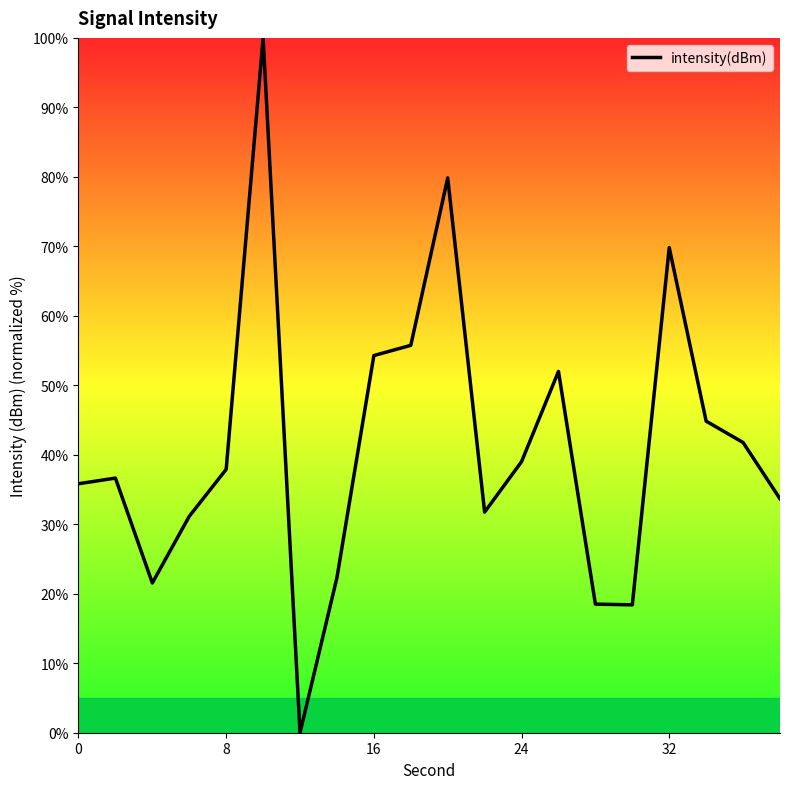

What is the maximum value shown in the chart?

100.0